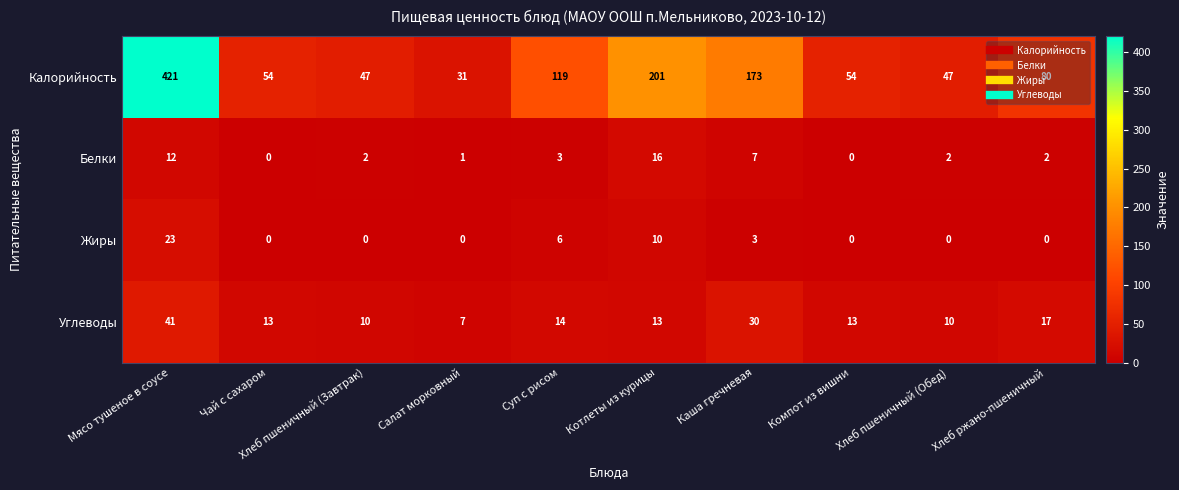

How many positive values does the Белки series have?

8